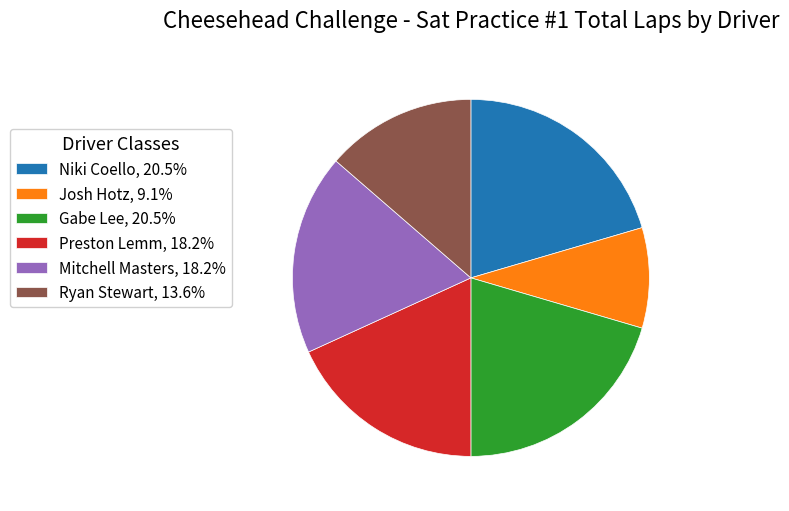

Is there a majority slice in this chart?

No